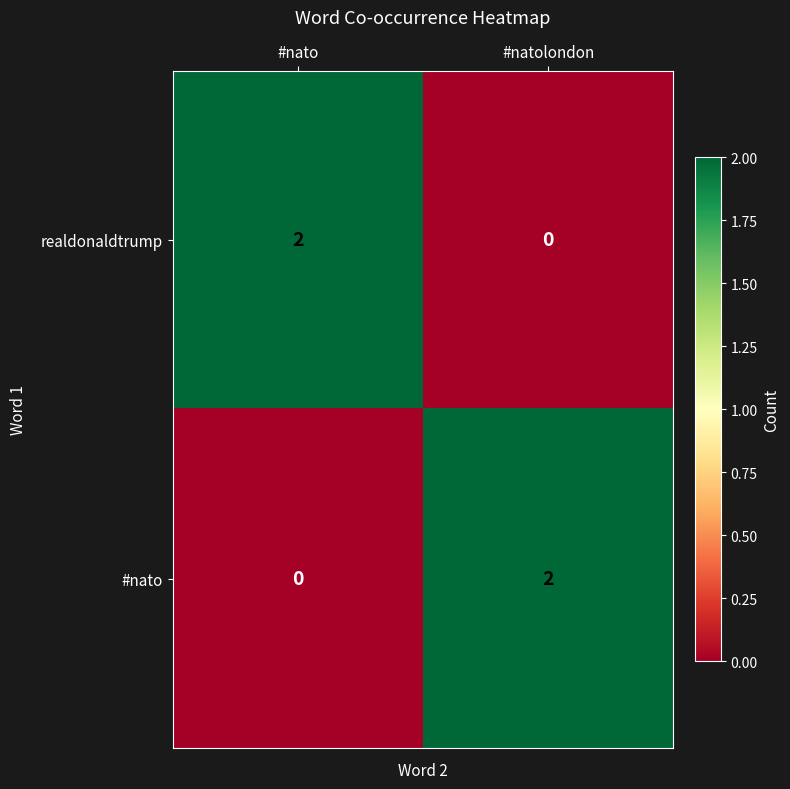

At which label is #nato closest to 1?

#nato